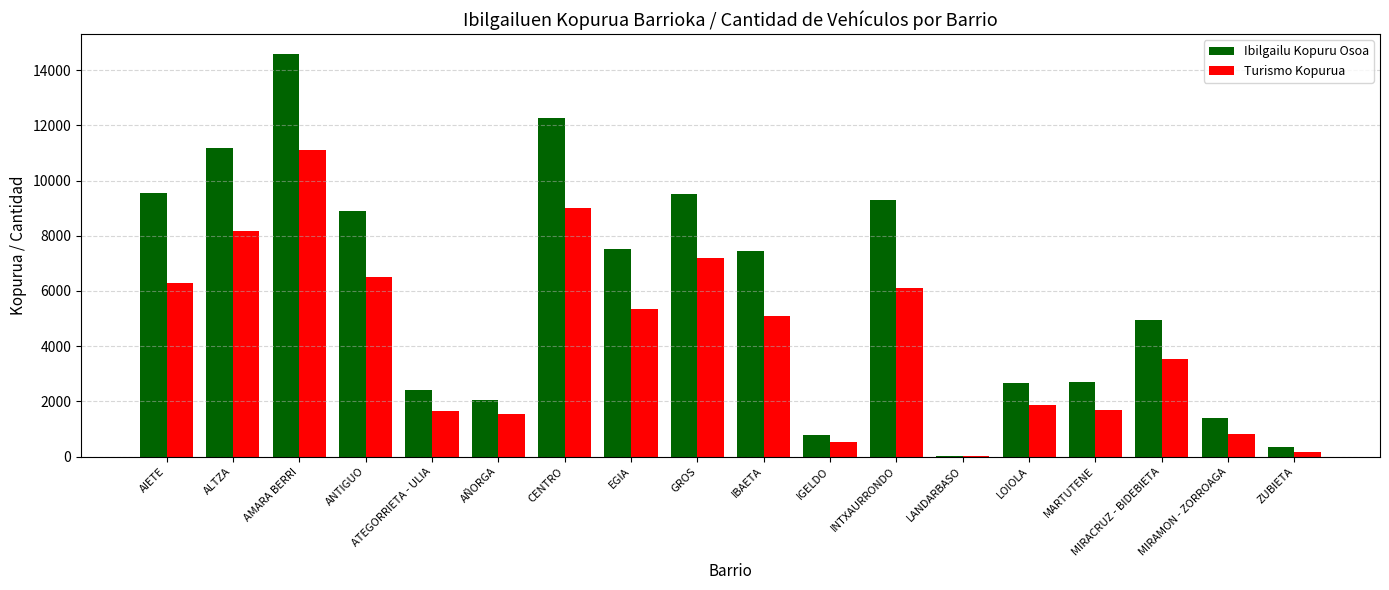

How many categories are shown in the chart?

18